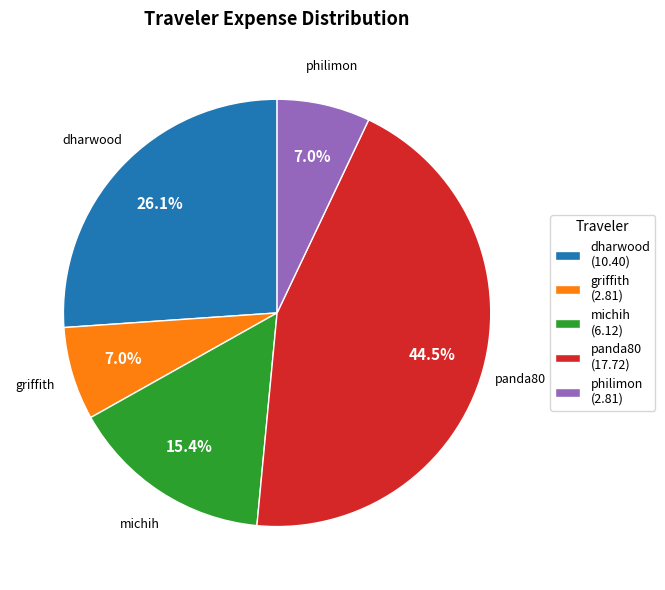

How much of the chart is everything except griffith (2.81)?

93.0%